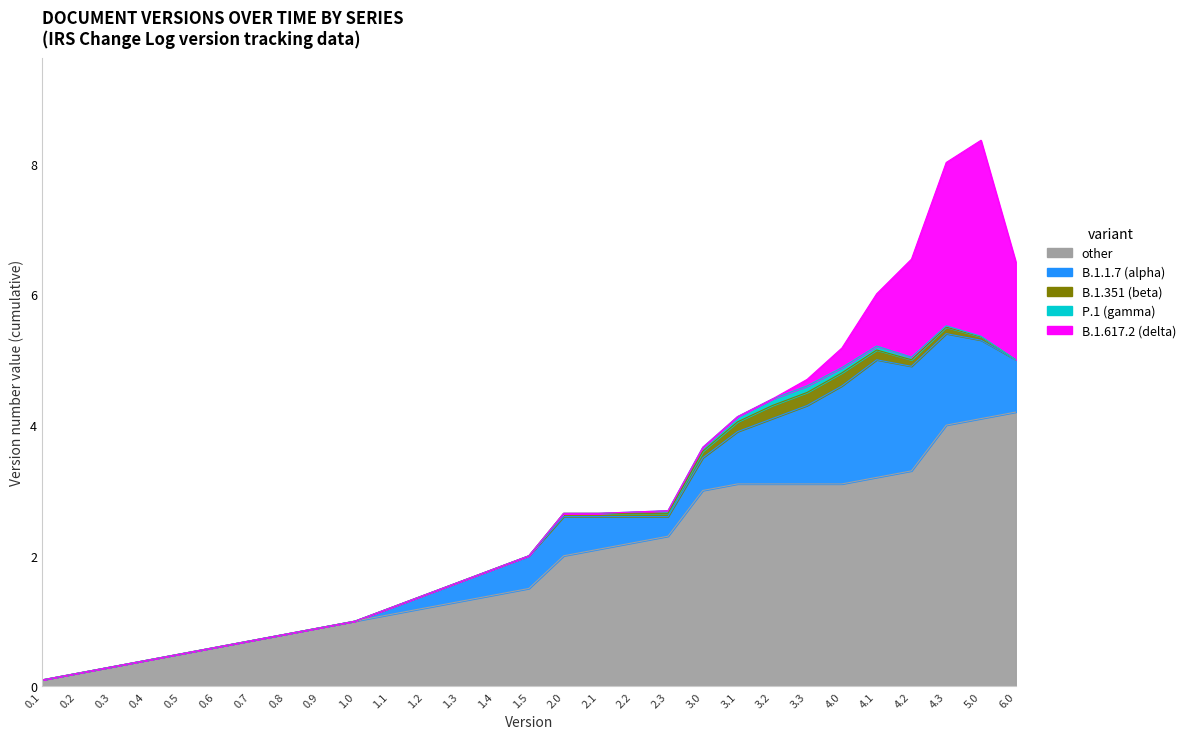

Which label corresponds to the smallest value in the chart?

0.1